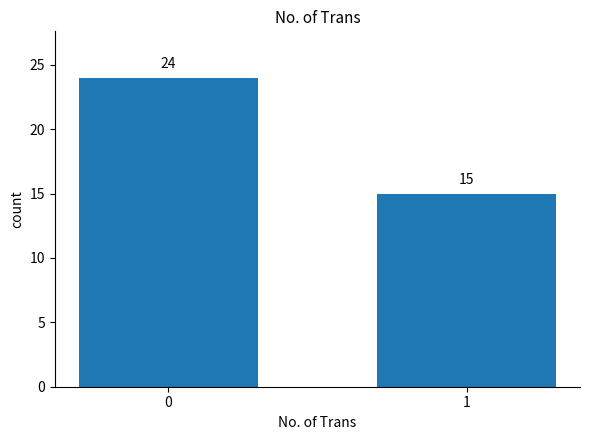

Count the number of categories in the chart.

2